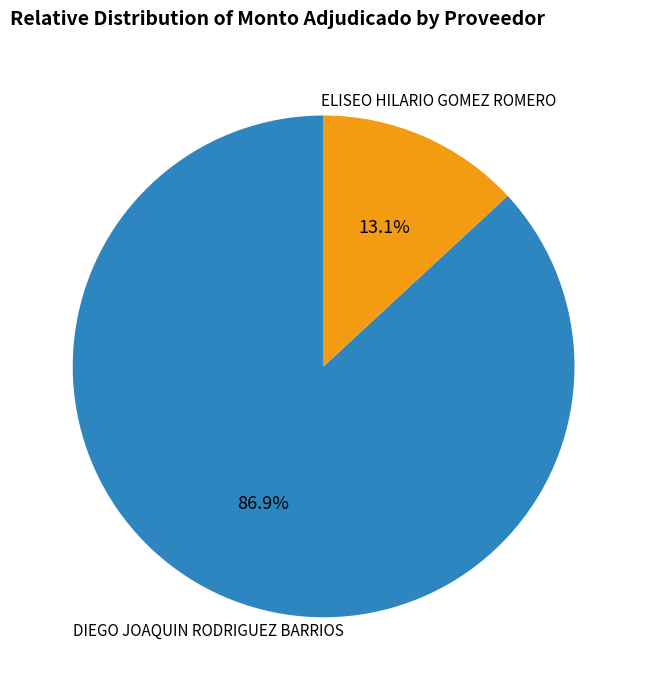

To the nearest percent, what is the average slice percentage?

50%